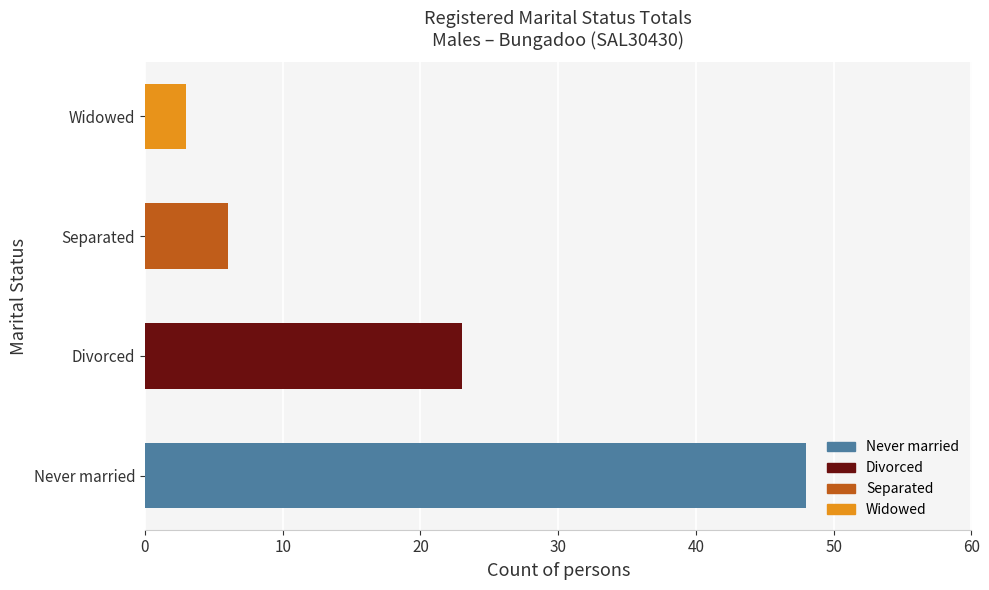

Which category has the highest value across all series?

Never married